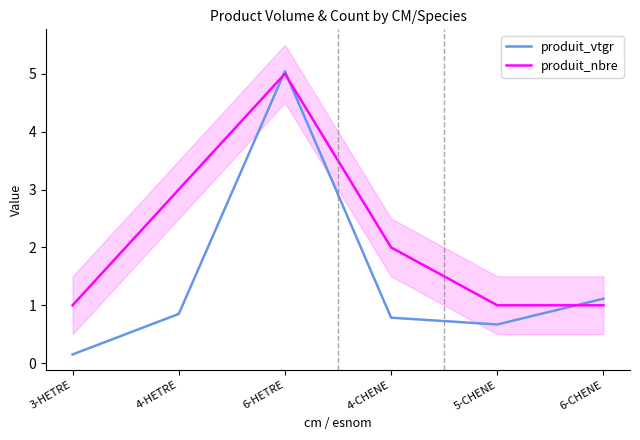

Which series ends up on top after the final intersection of produit_vtgr and produit_nbre?

produit_vtgr